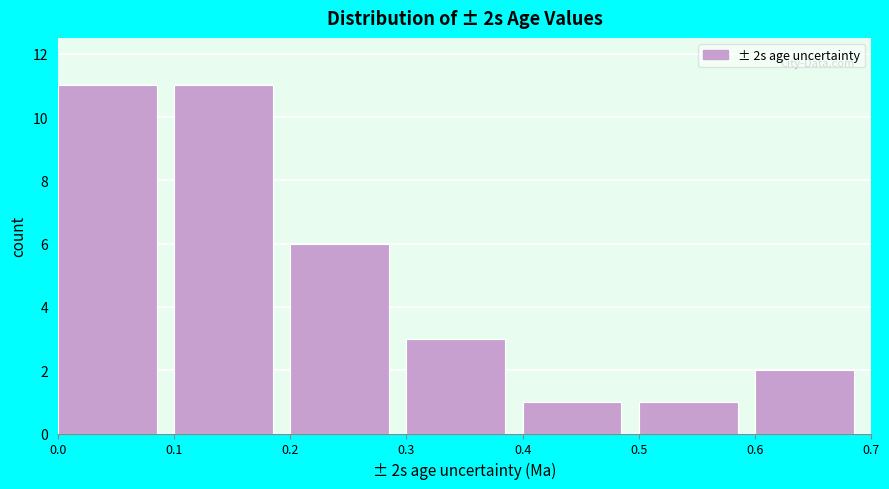

Reading left to right, transcribe this chart: for each bar, give the range it covers on the x-axis and its height. The values are not printed on the chart, so give them approximately, as read against the axis.

0.0 to 0.1: 11
0.1 to 0.2: 11
0.2 to 0.3: 6
0.3 to 0.4: 3
0.4 to 0.5: 1
0.5 to 0.6: 1
0.6 to 0.7: 2